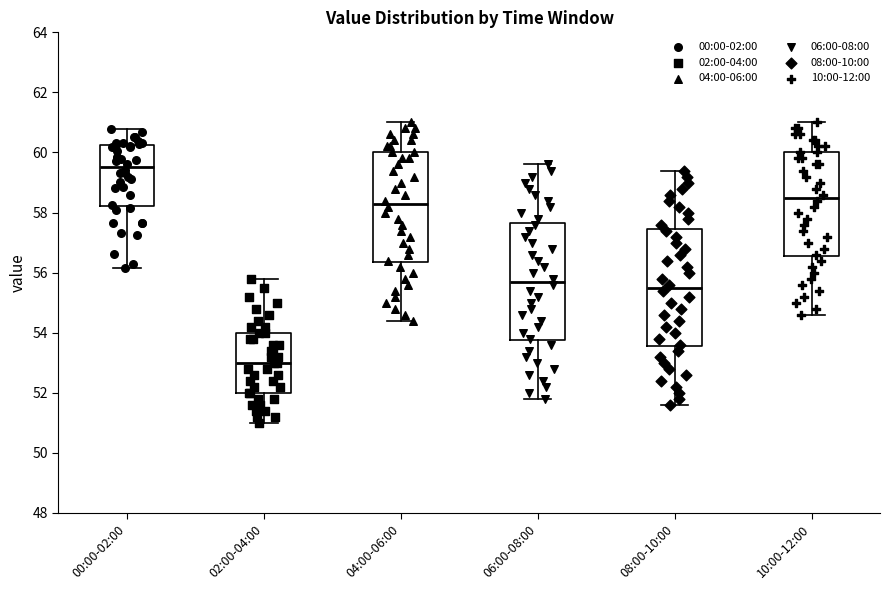

Reading left to right, read every box against the y-axis: the position of its median line, the range the box covers, and the ends of its whiskers. The values are not printed on the chart, so give them approximately, as read against the axis.

00:00-02:00: median 59.6, box 58.2 to 60.2, whiskers 56.2 to 60.8
02:00-04:00: median 53.0, box 52.0 to 54.0, whiskers 51.0 to 55.8
04:00-06:00: median 58.4, box 56.4 to 60.0, whiskers 54.4 to 61.0
06:00-08:00: median 55.8, box 53.8 to 57.6, whiskers 51.8 to 59.6
08:00-10:00: median 55.6, box 53.6 to 57.4, whiskers 51.6 to 59.4
10:00-12:00: median 58.6, box 56.6 to 60.0, whiskers 54.6 to 61.0